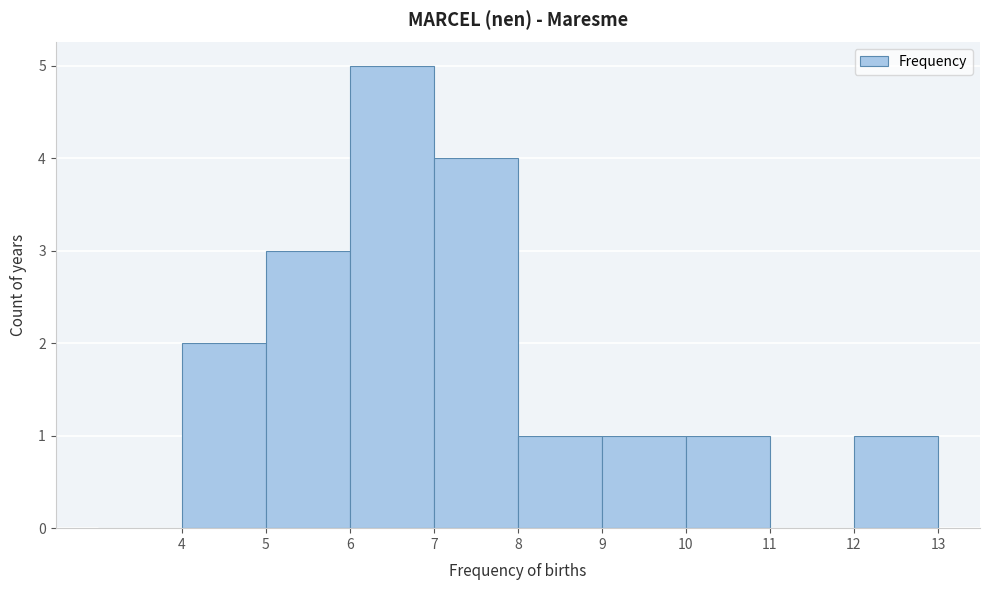

What is the height of the bar covering 4 to 5 on the x-axis? The values are not printed on the chart, so give them approximately, as read against the axis.

2